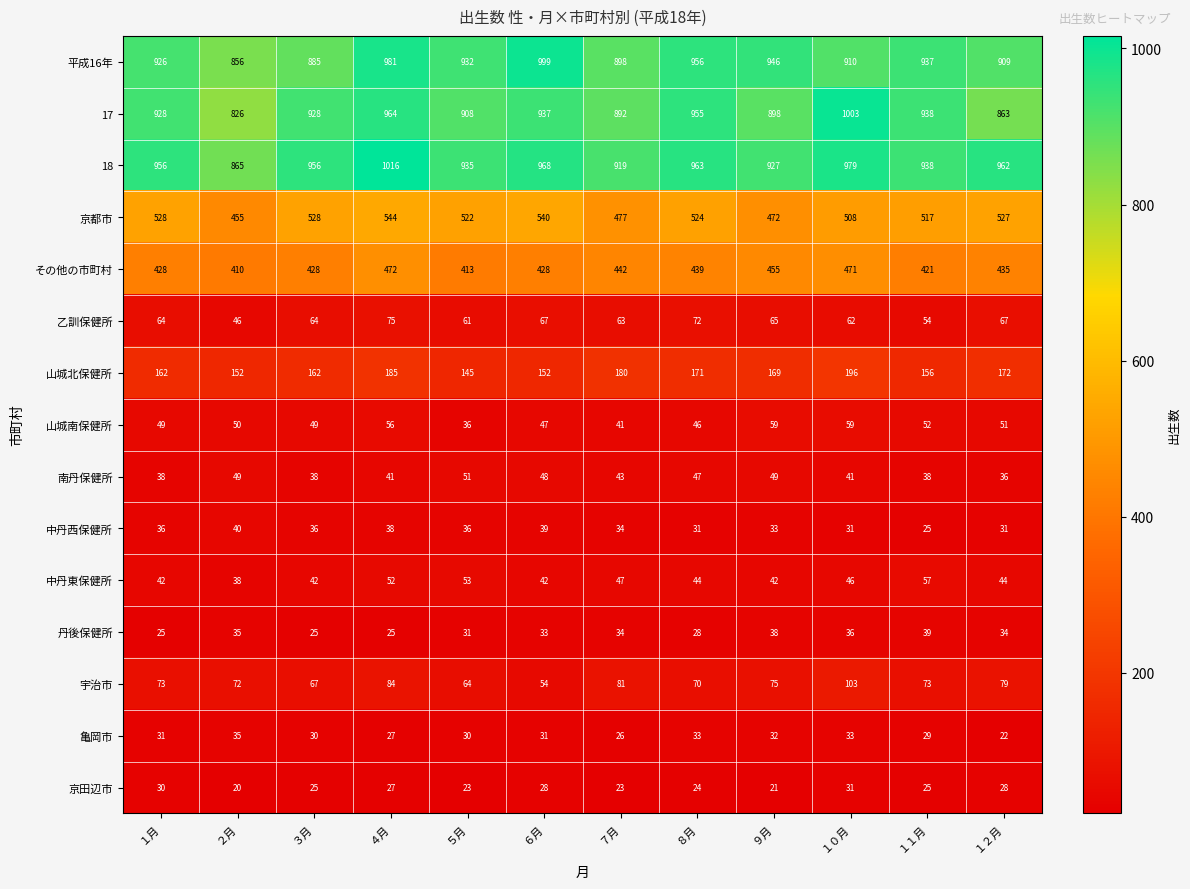

Which series has the largest total across all categories?

18